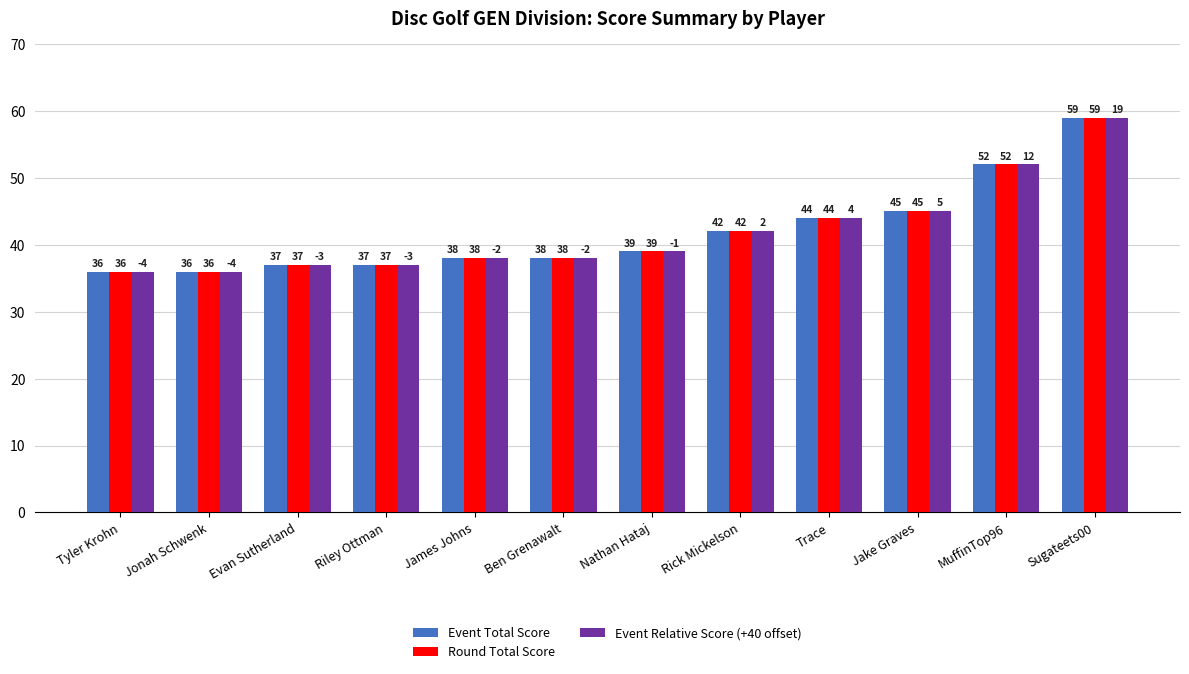

What are all the series names shown in the legend?

Event Total Score, Round Total Score, Event Relative Score (+40 offset)